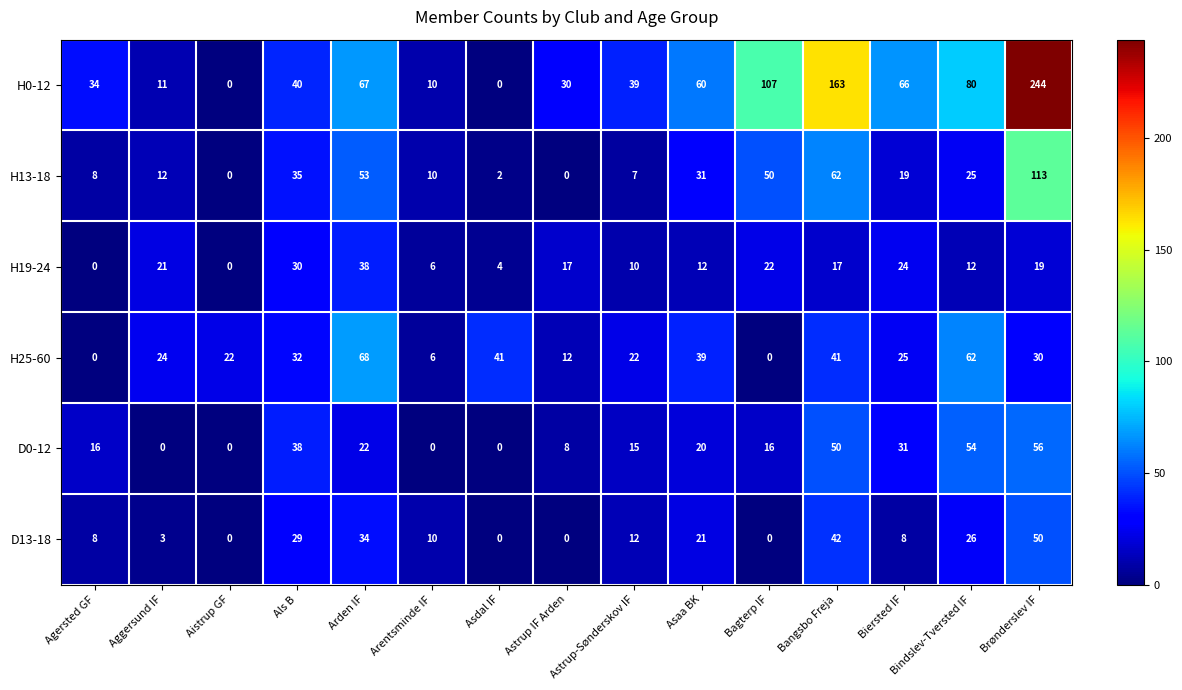

At which category is the sum across all series the highest?

Brønderslev IF